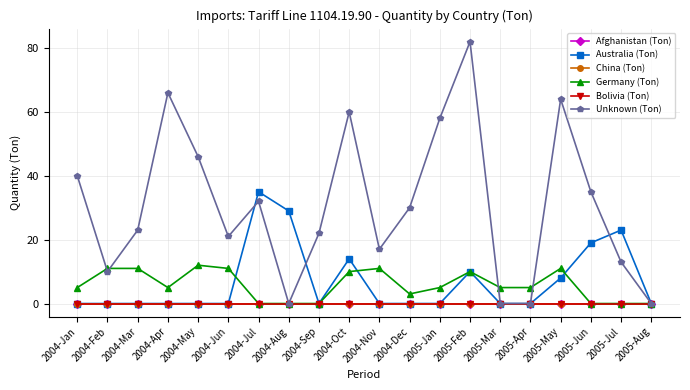

True or false: Afghanistan (Ton) and China (Ton) cross at least once.

False